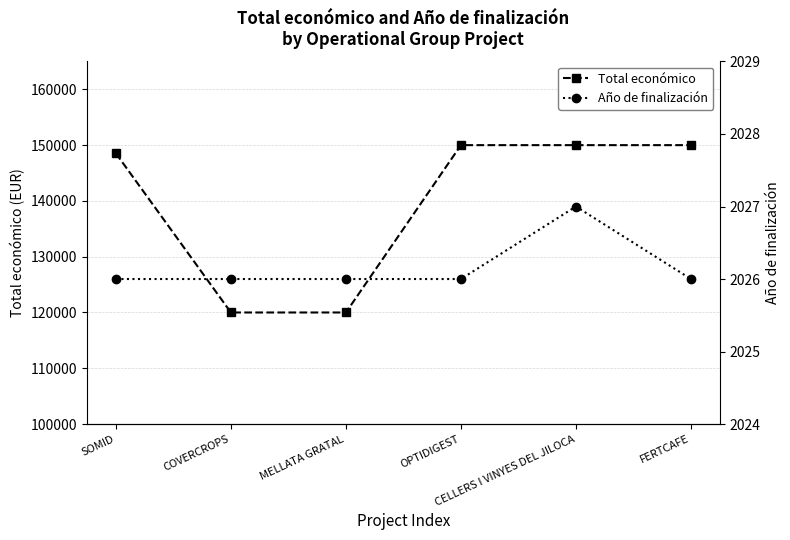

What is the approximate value of Total económico at COVERCROPS?

120000